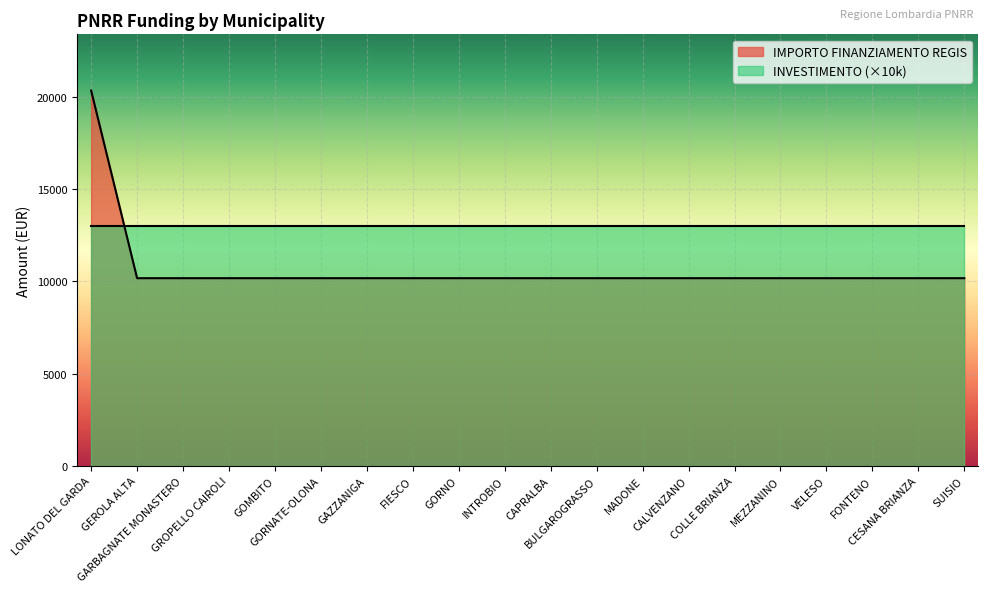

What is the greatest value displayed?

20344